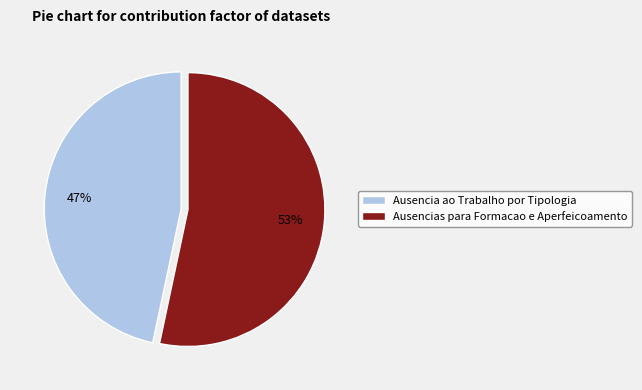

To the nearest percent, what is the combined percentage of Ausencias para Formacao e Aperfeicoamento and Ausencia ao Trabalho por Tipologia?

100%